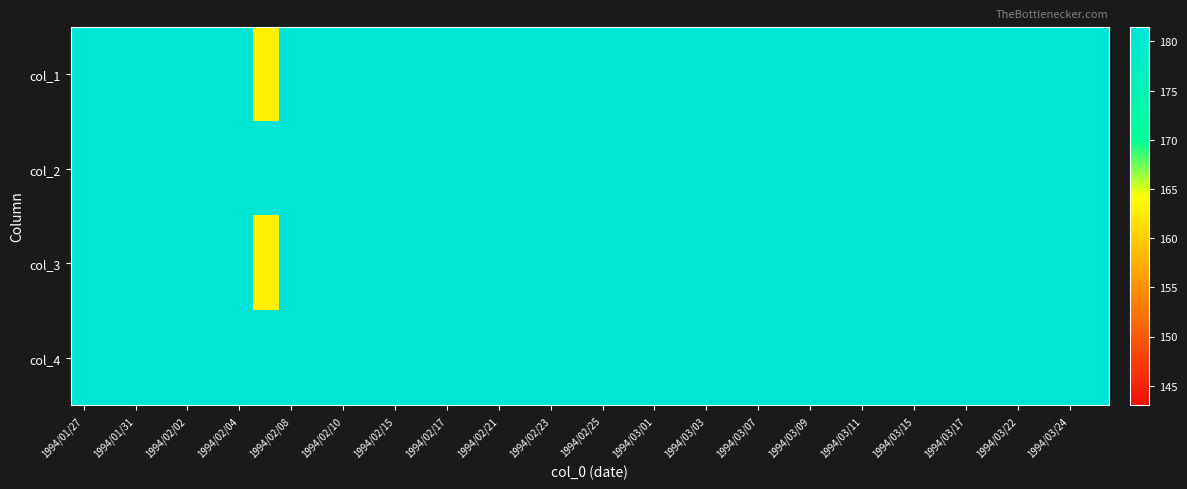

How many series are shown in this chart?

4